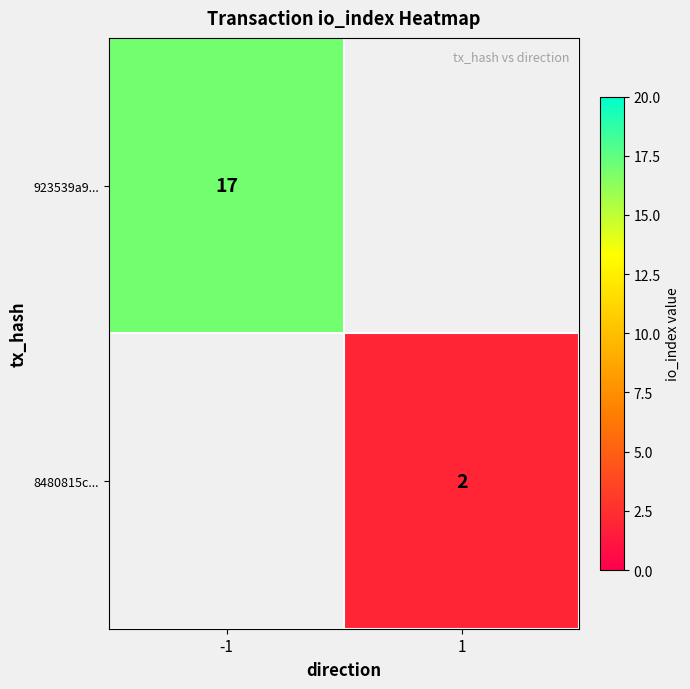

How many categories are shown in the chart?

2